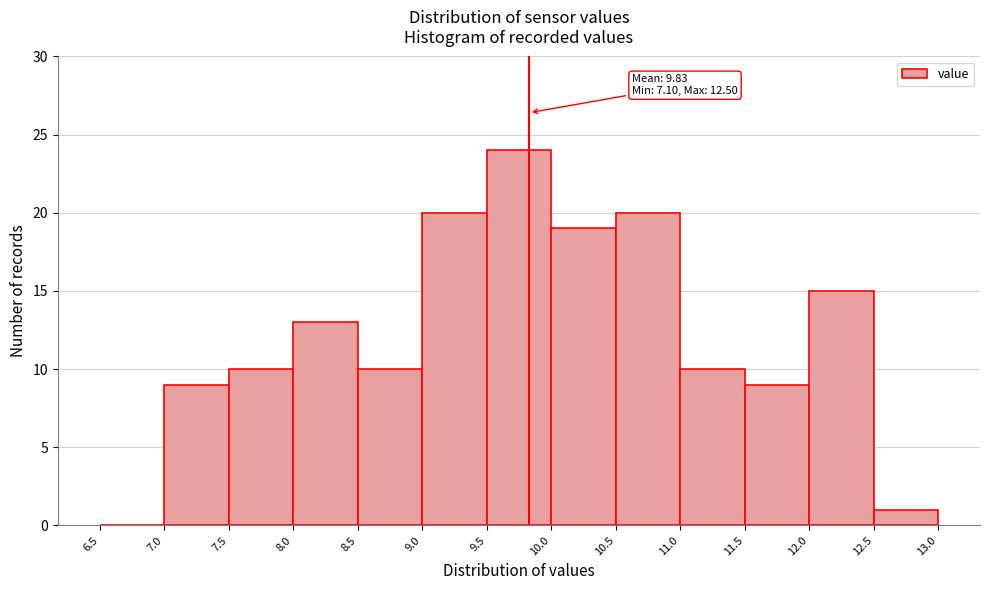

Which range on the x-axis has the tallest bar?

9.5 to 10.0